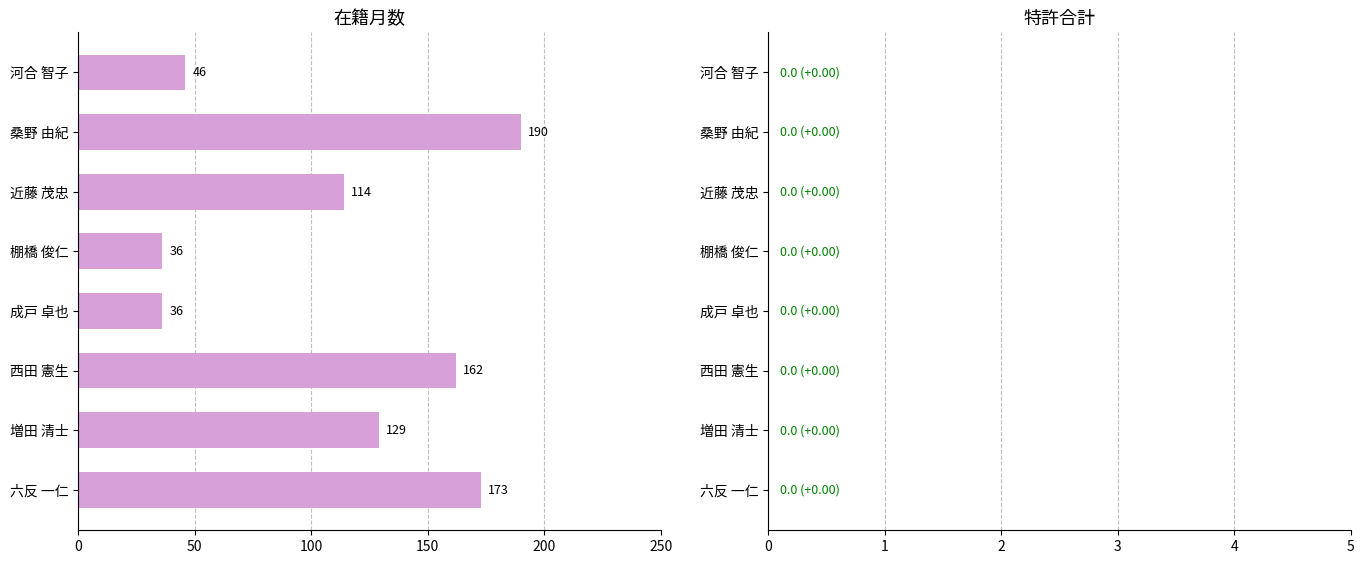

What is the value of the 5th bar from the top?

36